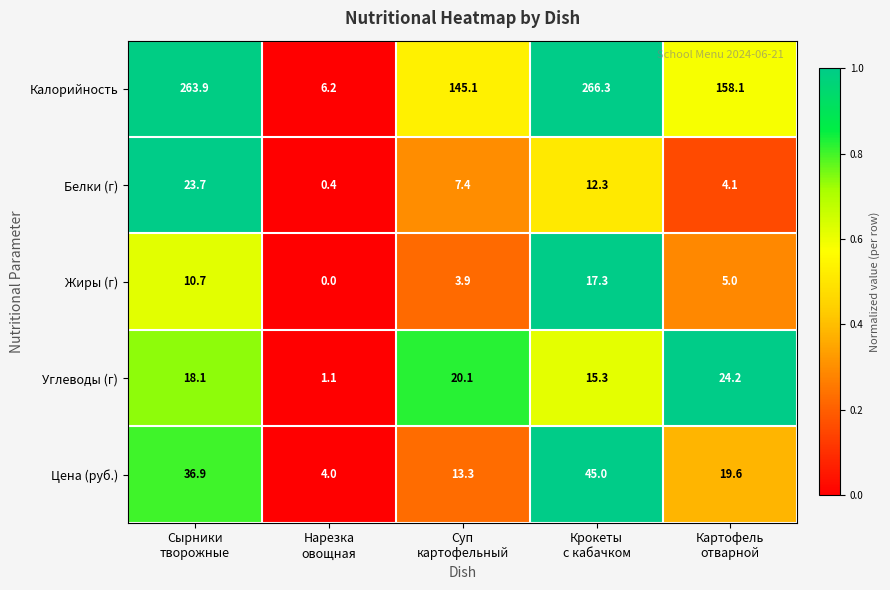

Reading right to left, transcribe all the data shown in this chart.

Калорийность: 158.1	266.3	145.1	6.2	263.9
Белки (г): 4.1	12.3	7.4	0.4	23.7
Жиры (г): 5.0	17.3	3.9	0.0	10.7
Углеводы (г): 24.2	15.3	20.1	1.1	18.1
Цена (руб.): 19.6	45.0	13.3	4.0	36.9